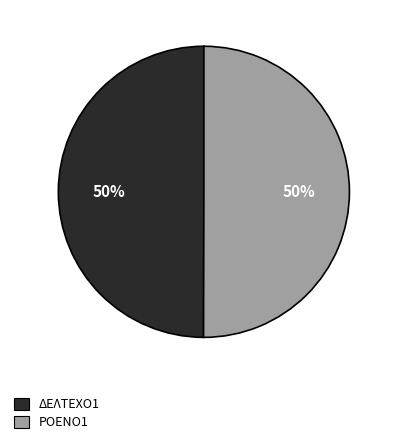

To the nearest percent, what is the combined percentage of ΔΕΛΤΕΧΟ1 and ΡΟΕΝΟ1?

100%